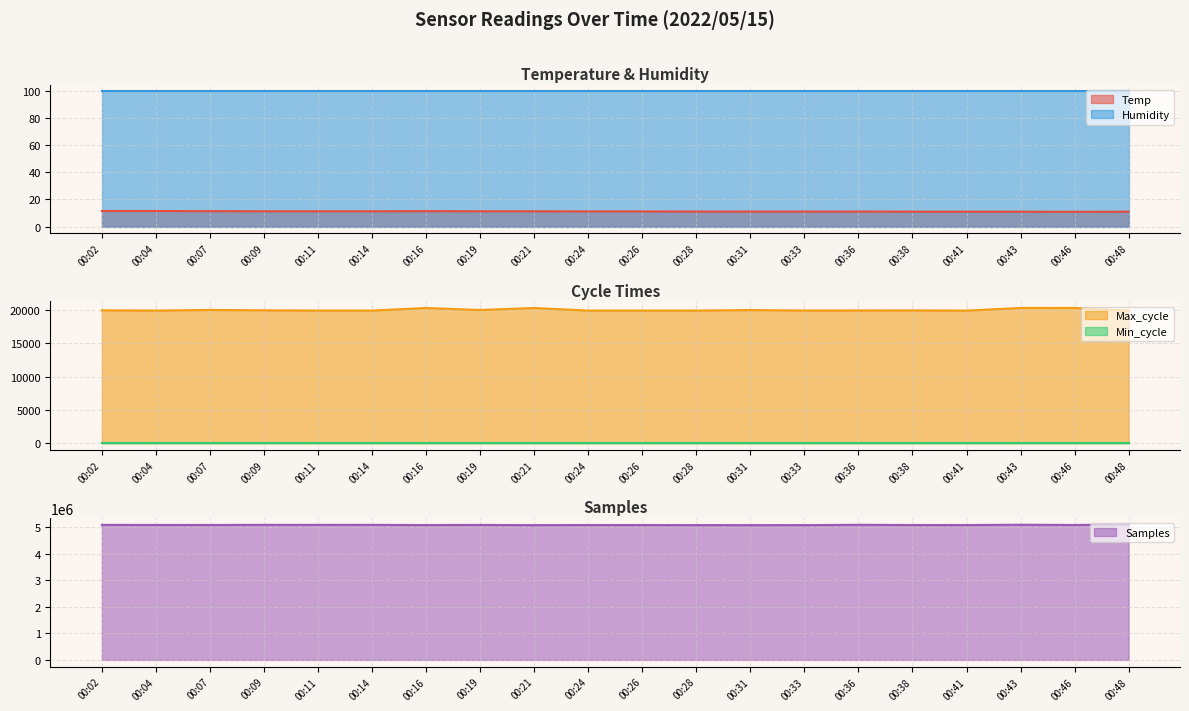

At which label does Max_cycle reach its minimum?

00:26